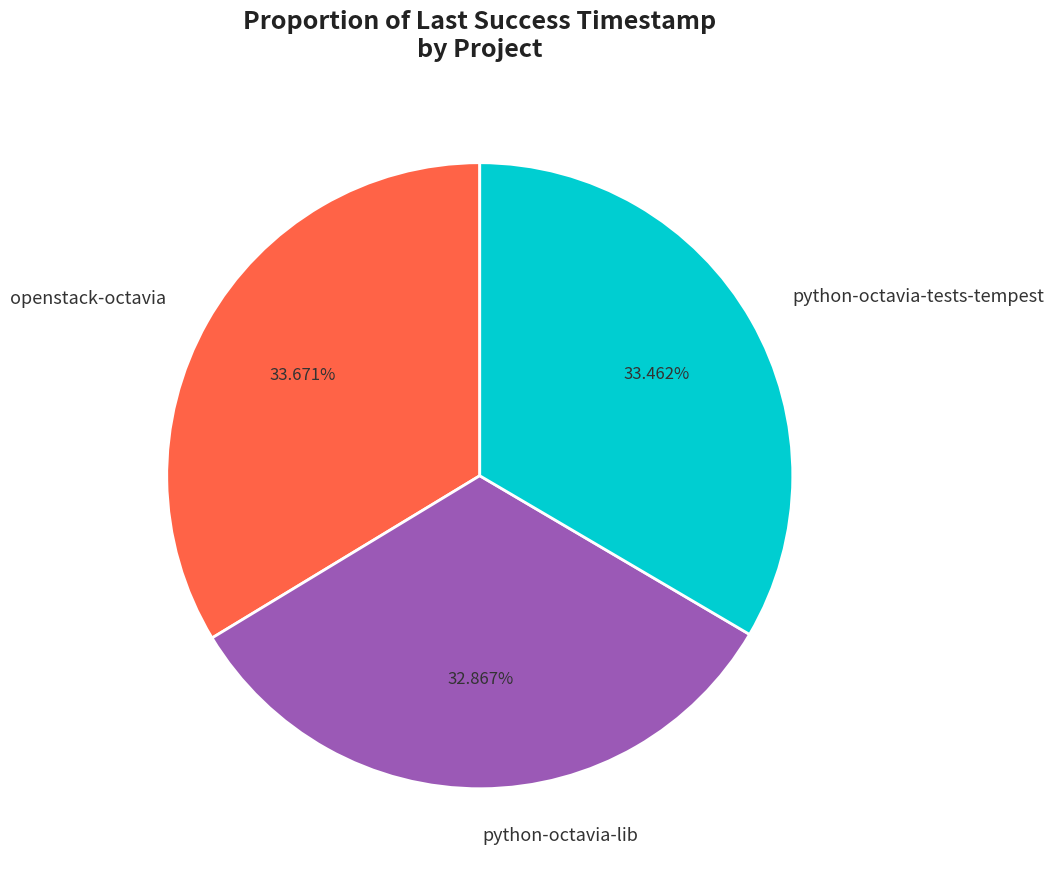

What percentage is the openstack-octavia slice, to the nearest percent?

34%